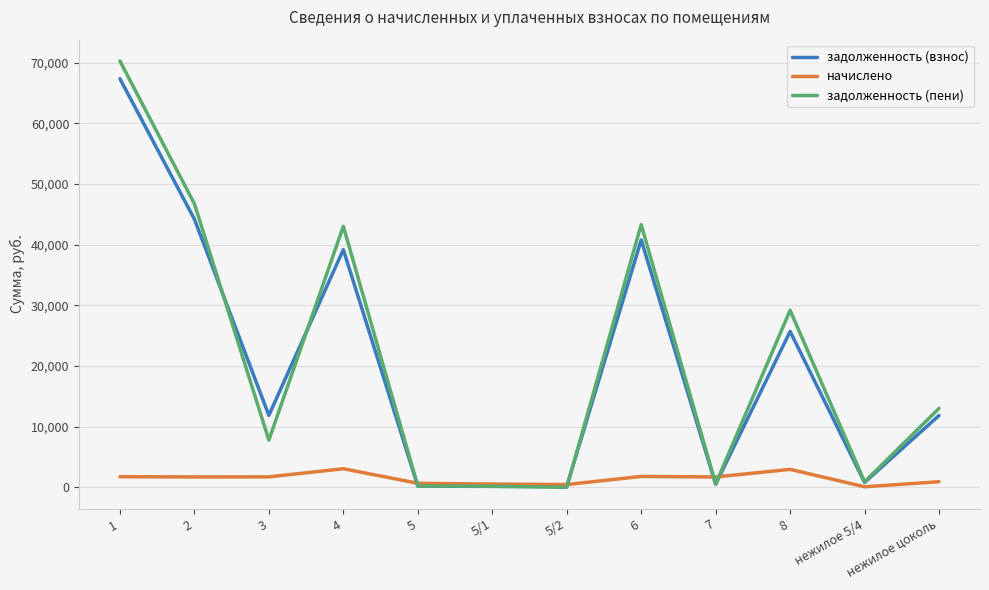

At which category does задолженность (пени) reach its first local peak?

4